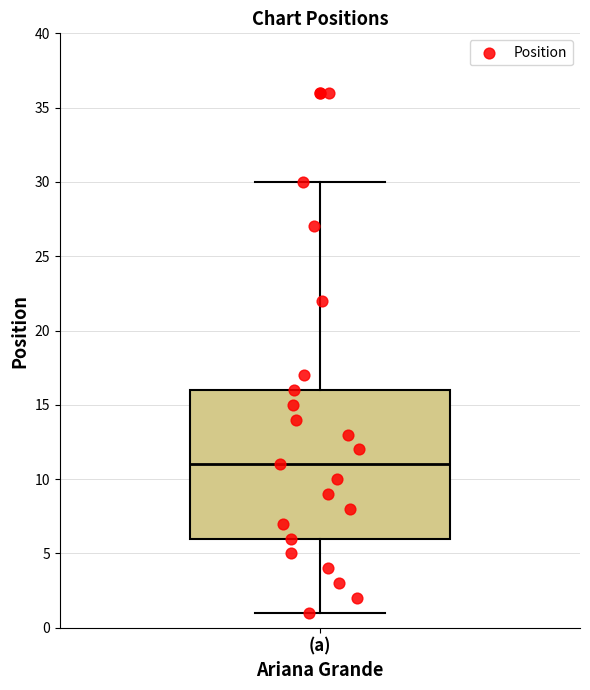

Read this box plot against the y-axis: the position of the median line, the range covered by the box, and the ends of both whiskers. The values are not printed on the chart, so give them approximately, as read against the axis.

median 11, box 6 to 16, whiskers 1 to 30